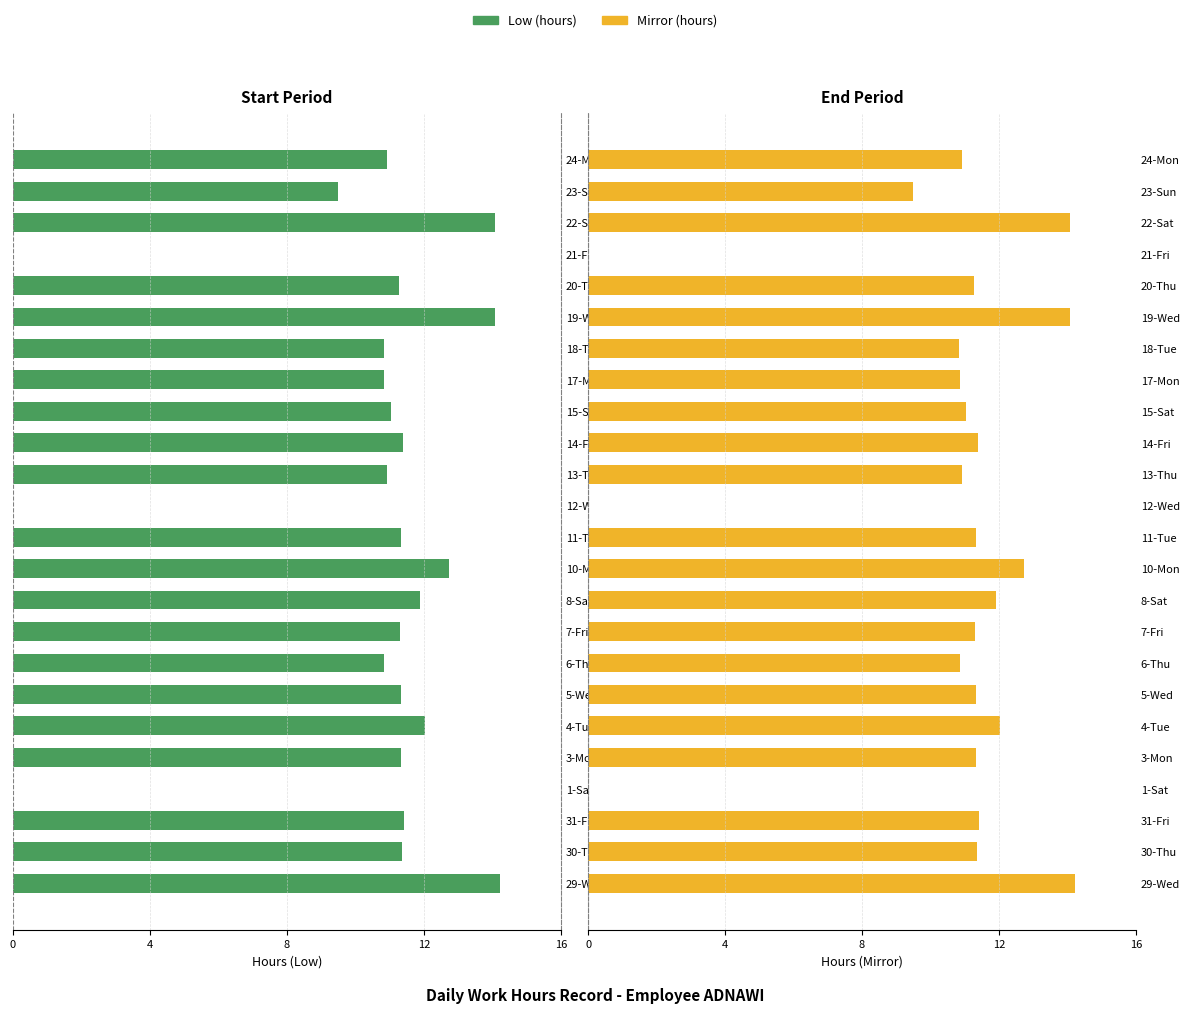

Rank the series at 14-Fri from lowest to highest value.

Low (hours), Mirror (hours)